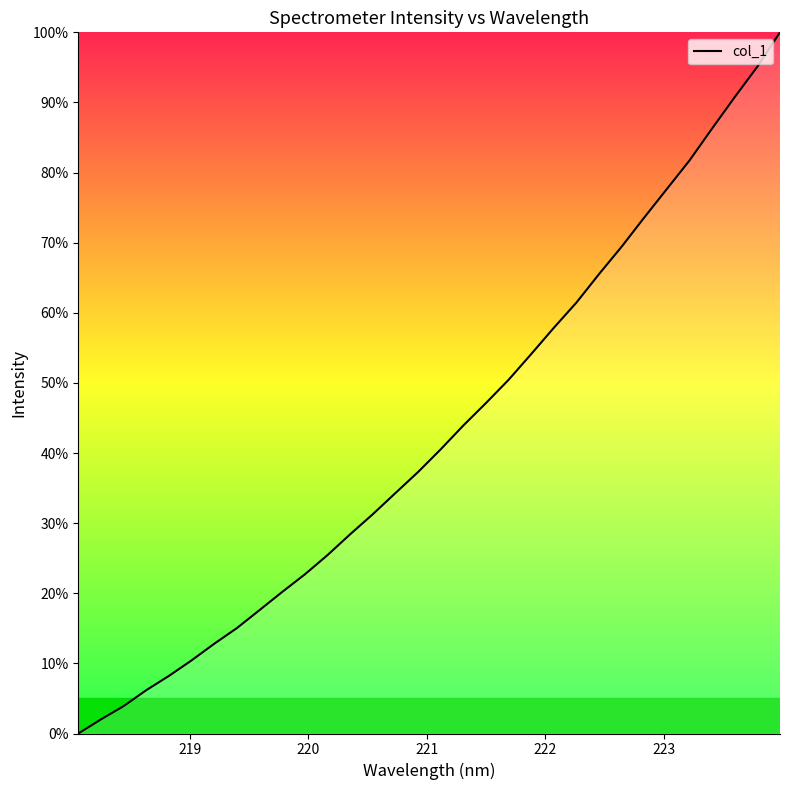

What is the maximum value shown in the chart?

100.0